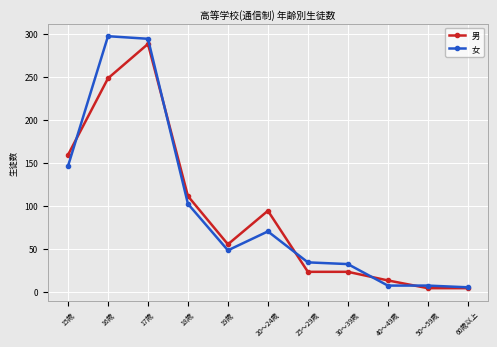

Where do 男 and 女 first cross each other?

15歳 and 16歳